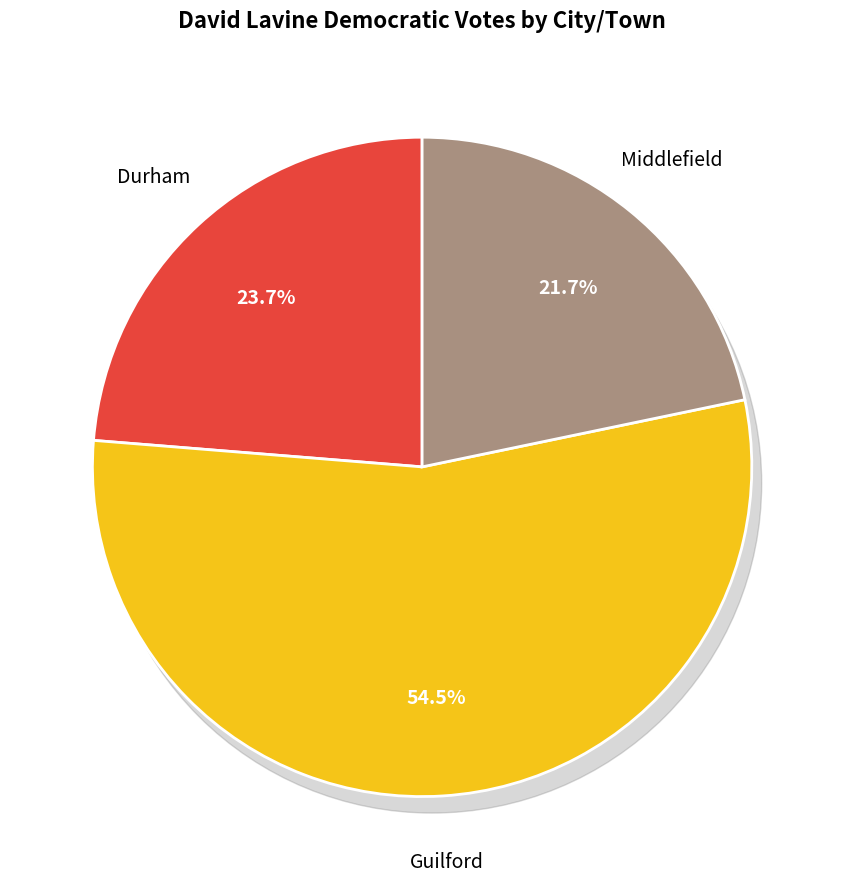

Approximately how many times larger is the value at Guilford compared to Middlefield?

2.5